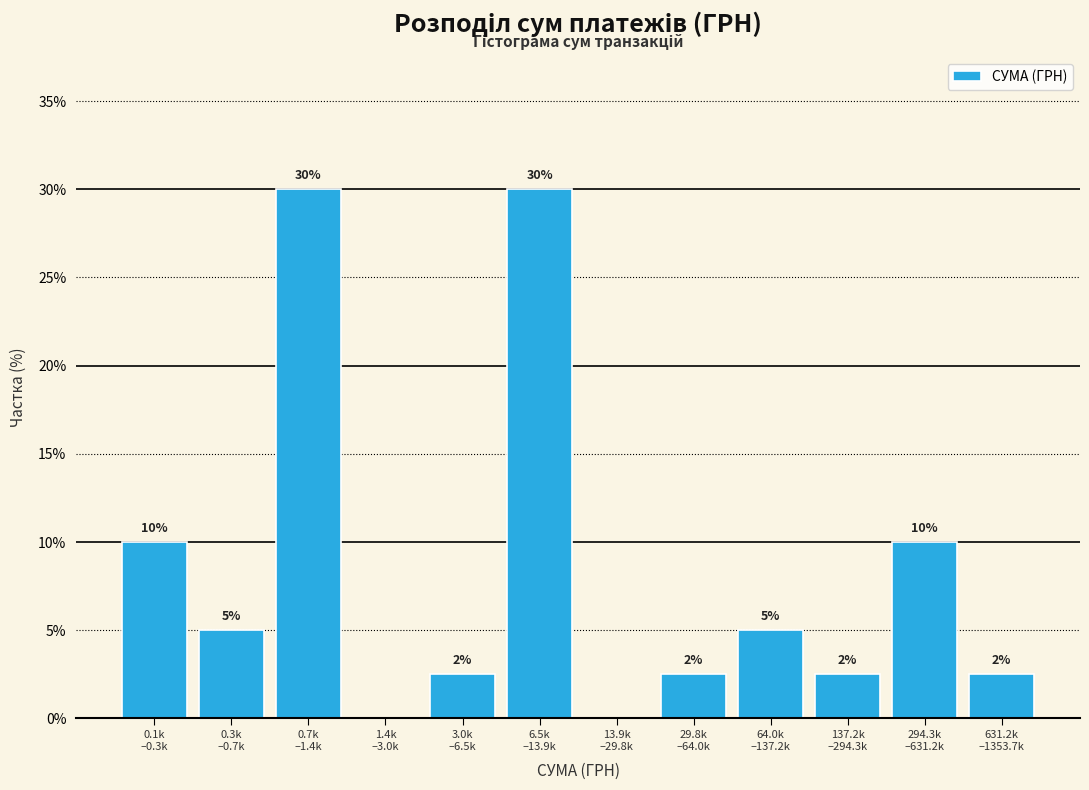

What is the maximum value shown in the chart?

30.0